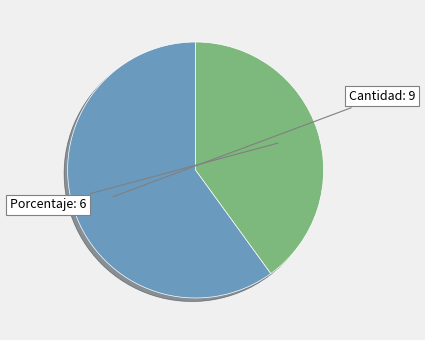

Is there any slice that represents more than half of the pie?

Yes